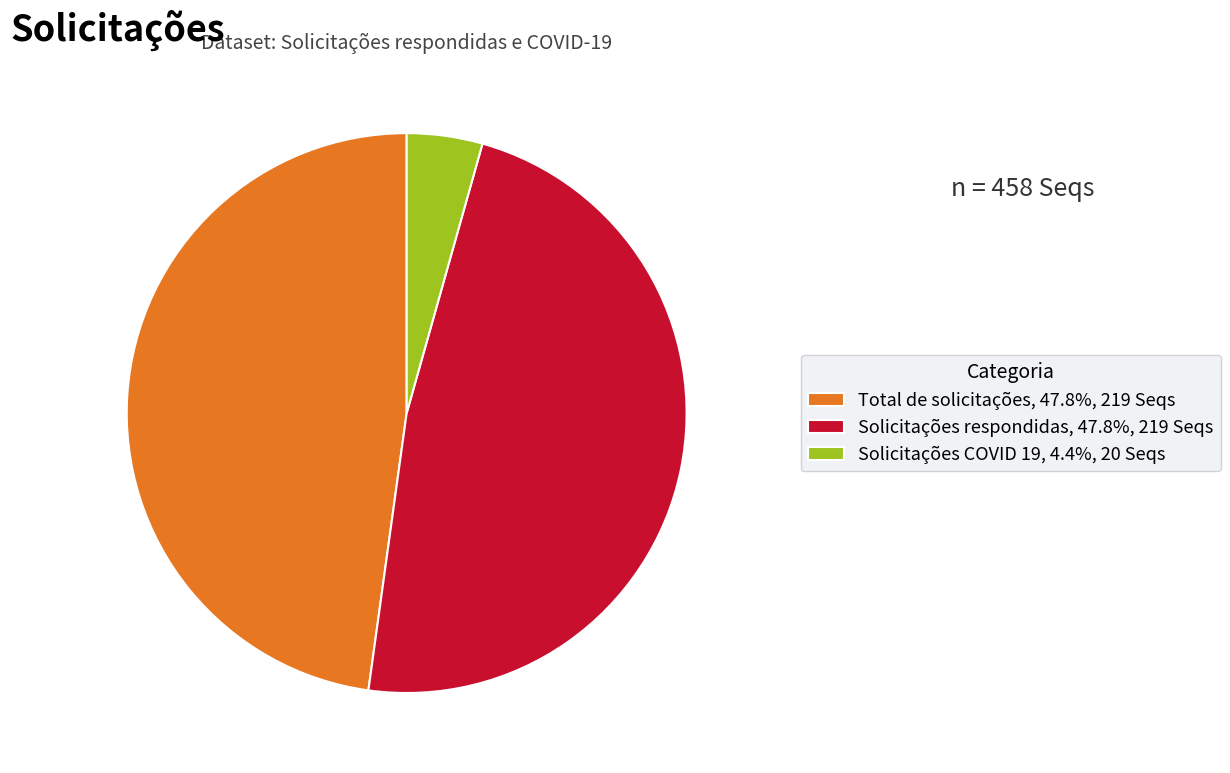

Combined, do Solicitações respondidas, 47.8%, 219 Seqs and Total de solicitações, 47.8%, 219 Seqs account for over 50%?

Yes